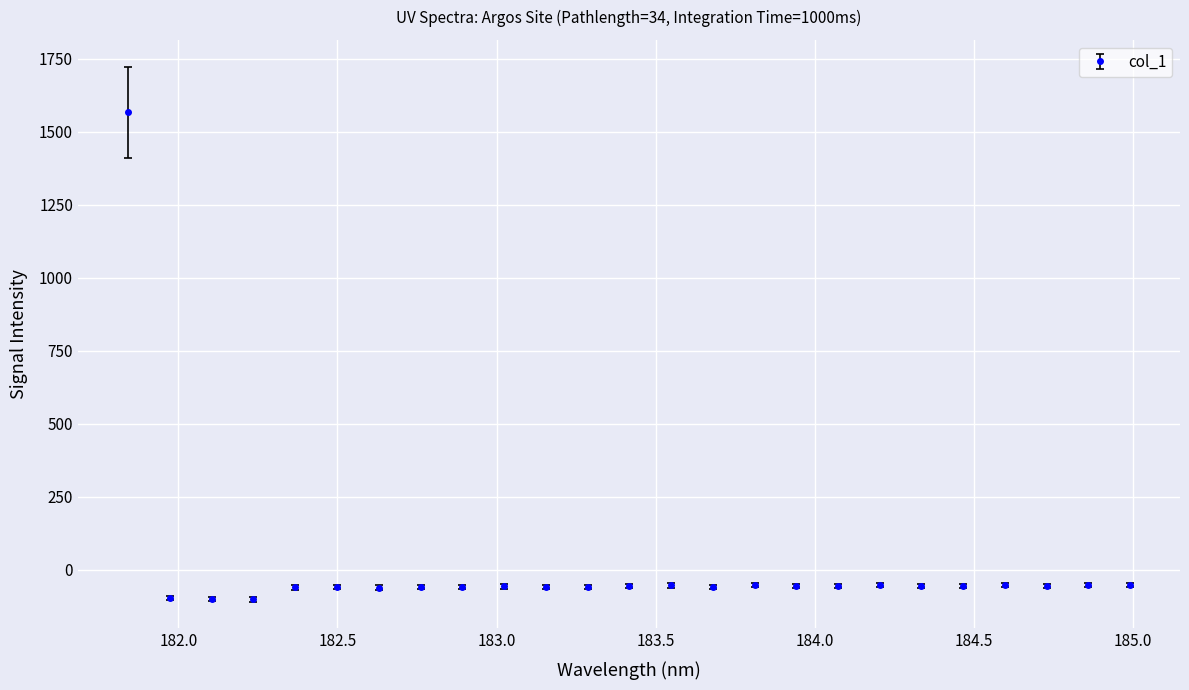

What is the value of the 16th point from the left?

-52.5